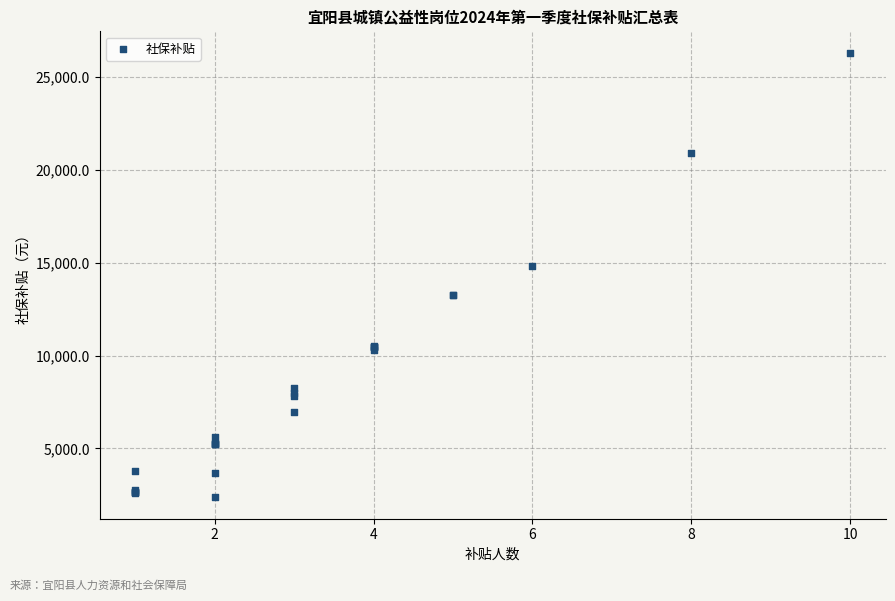

What Y value in the scatter plot is closest to 14337?

14806.4